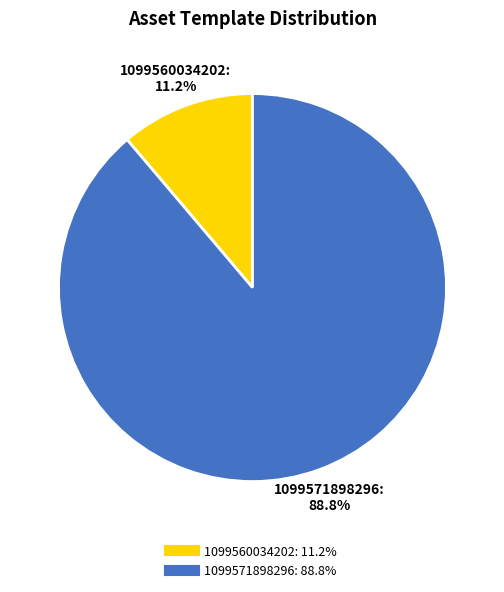

Which category accounts for the majority?

1099571898296